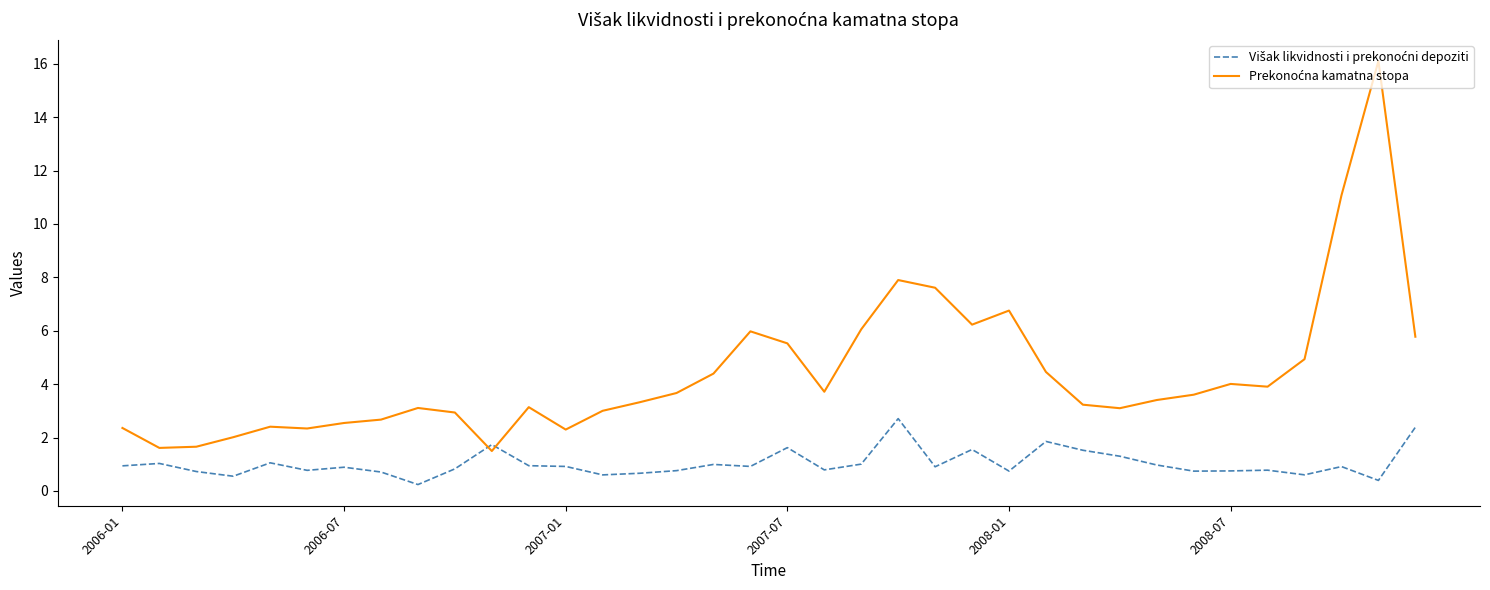

What is the maximum value shown in the chart?

16.1